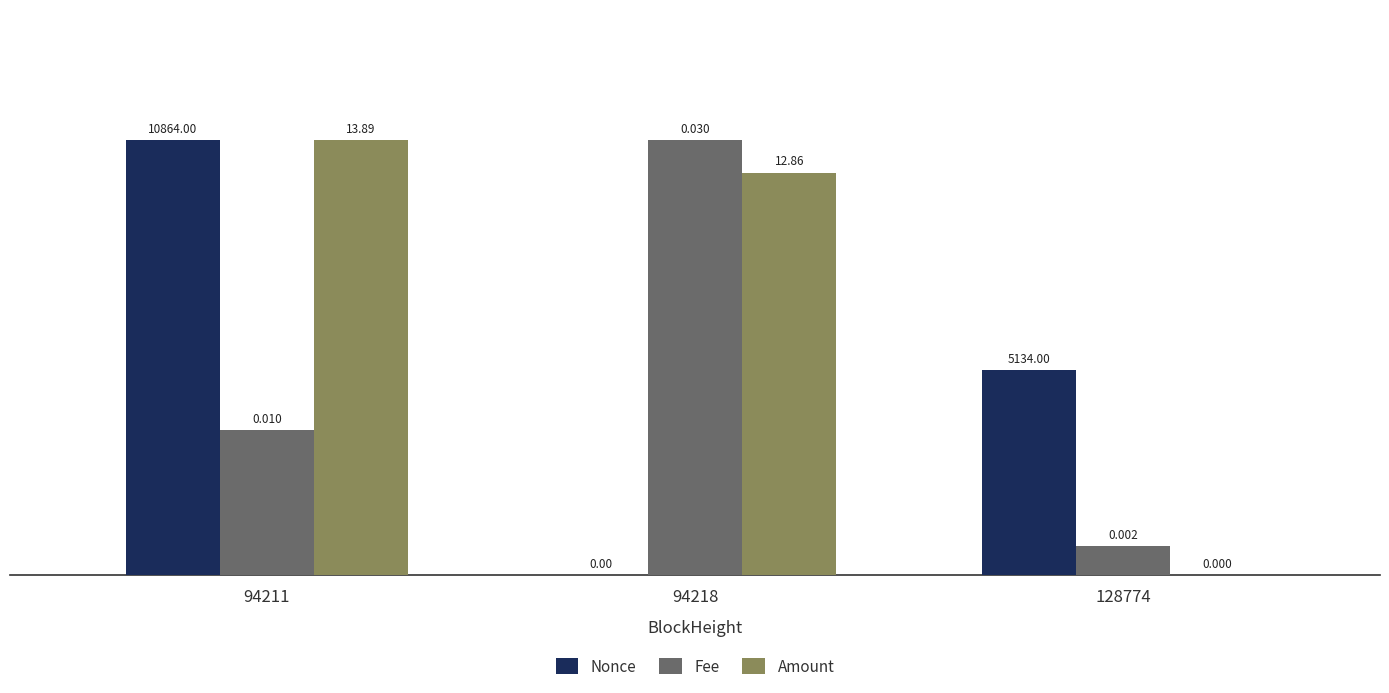

Between 94211 and 128774, which series saw the biggest shift?

Amount